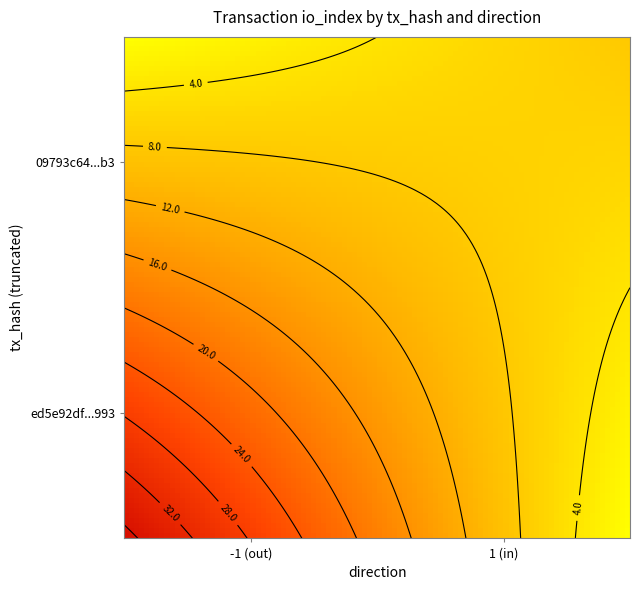

Reading left to right, transcribe all the data shown in this chart.

ed5e92df115d3ecce8a01f283f0ff7c51150993: direction=-1	io_index=37
09793c6444298850fe0109a56d98f59019105b3: direction=1	io_index=8